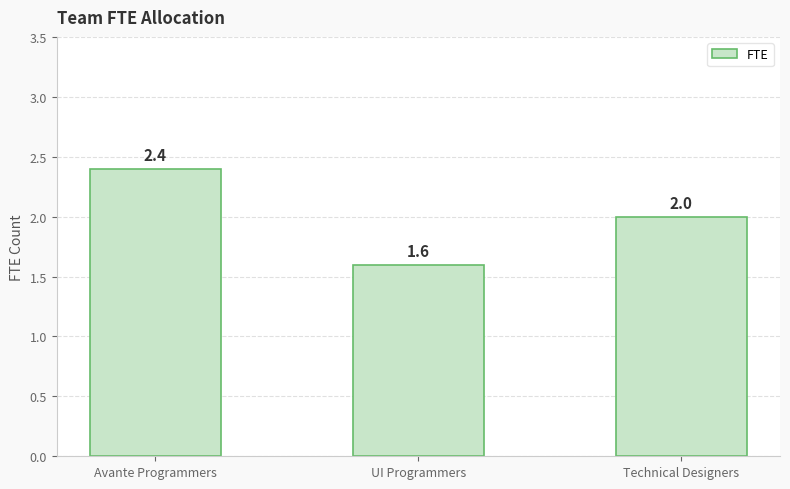

List the labels in order of value, largest first.

Avante Programmers, Technical Designers, UI Programmers